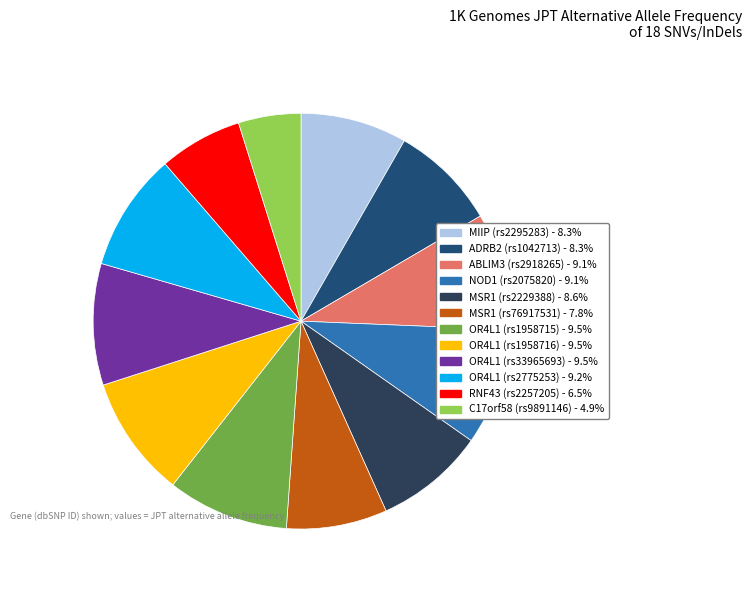

To the nearest percent, what portion does ABLIM3 (rs2918265) represent?

9%